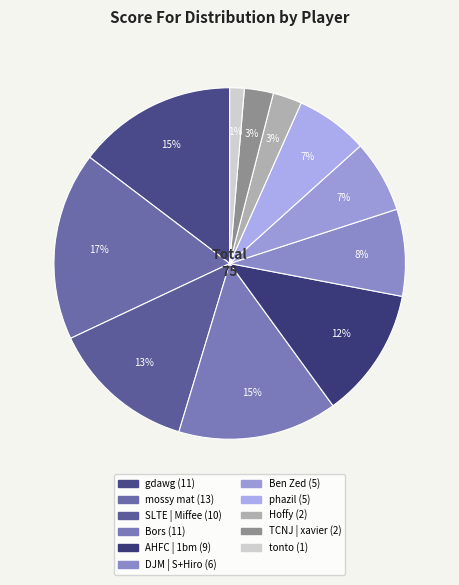

Count the number of slices in the pie.

11